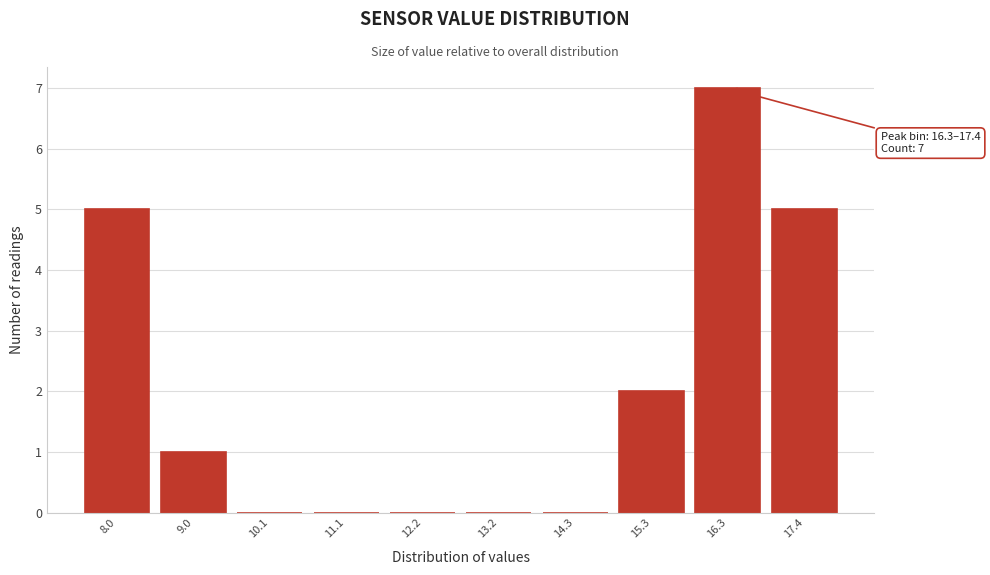

Reading left to right, extract all data points from this chart.

8.0=5	9.0=1	10.1=0	11.1=0	12.2=0	13.2=0	14.3=0	15.3=2	16.3=7	17.4=5